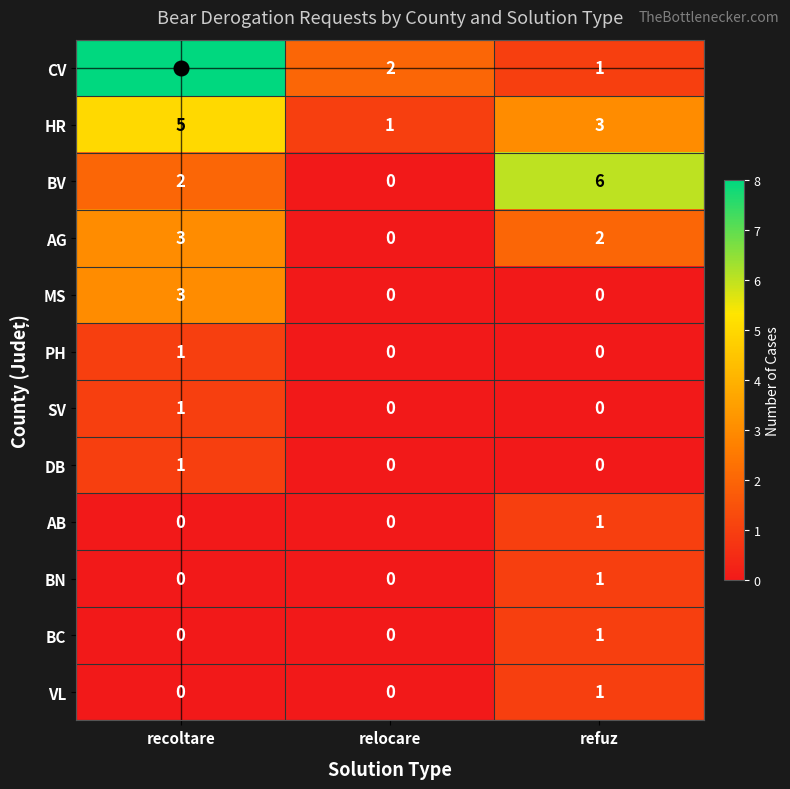

At how many categories does at least one series exceed 5?

2